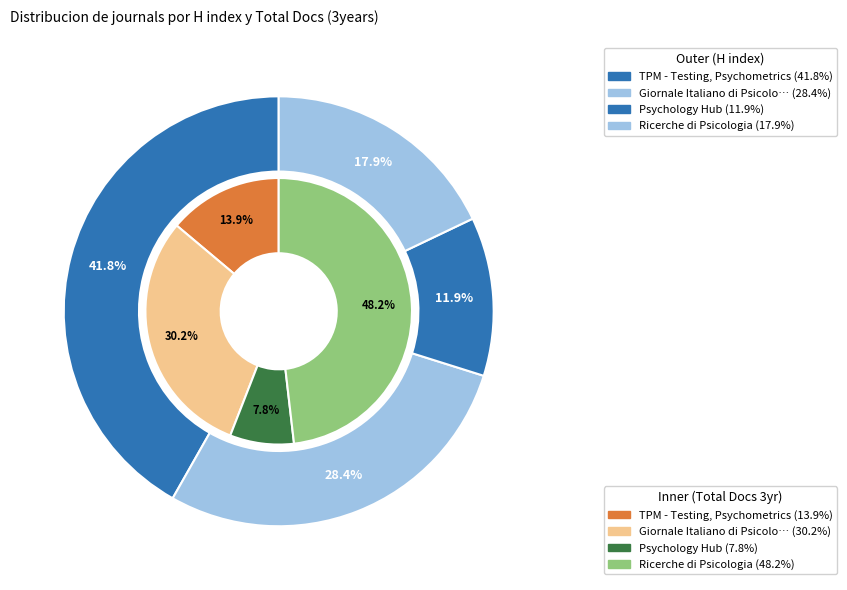

Is there a majority slice in this chart?

No